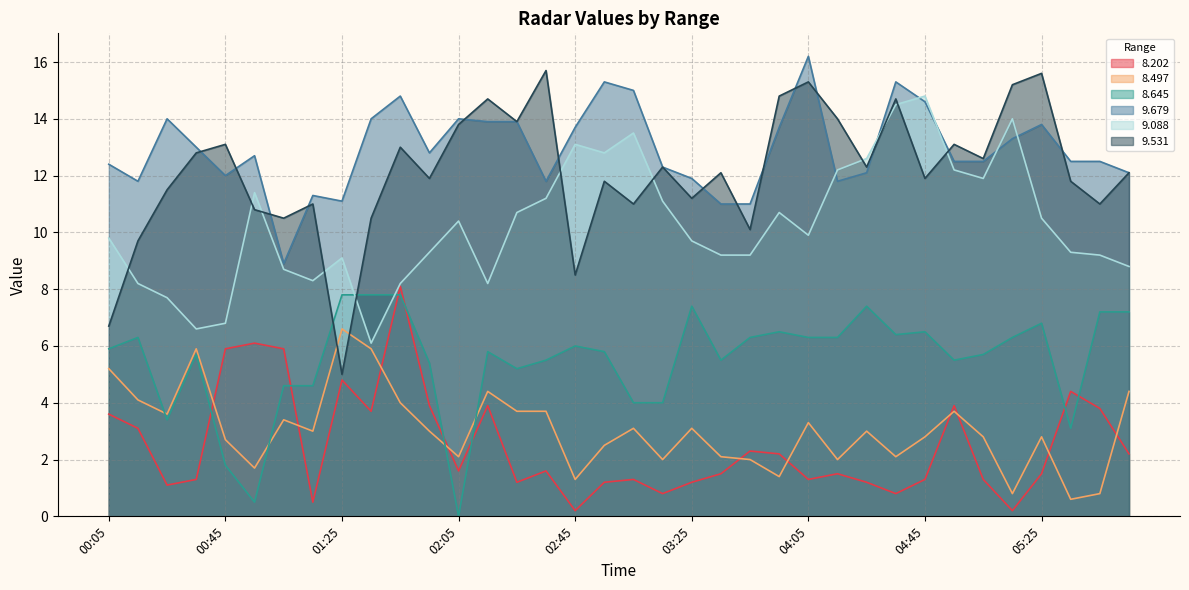

How many lines are shown in the chart?

6